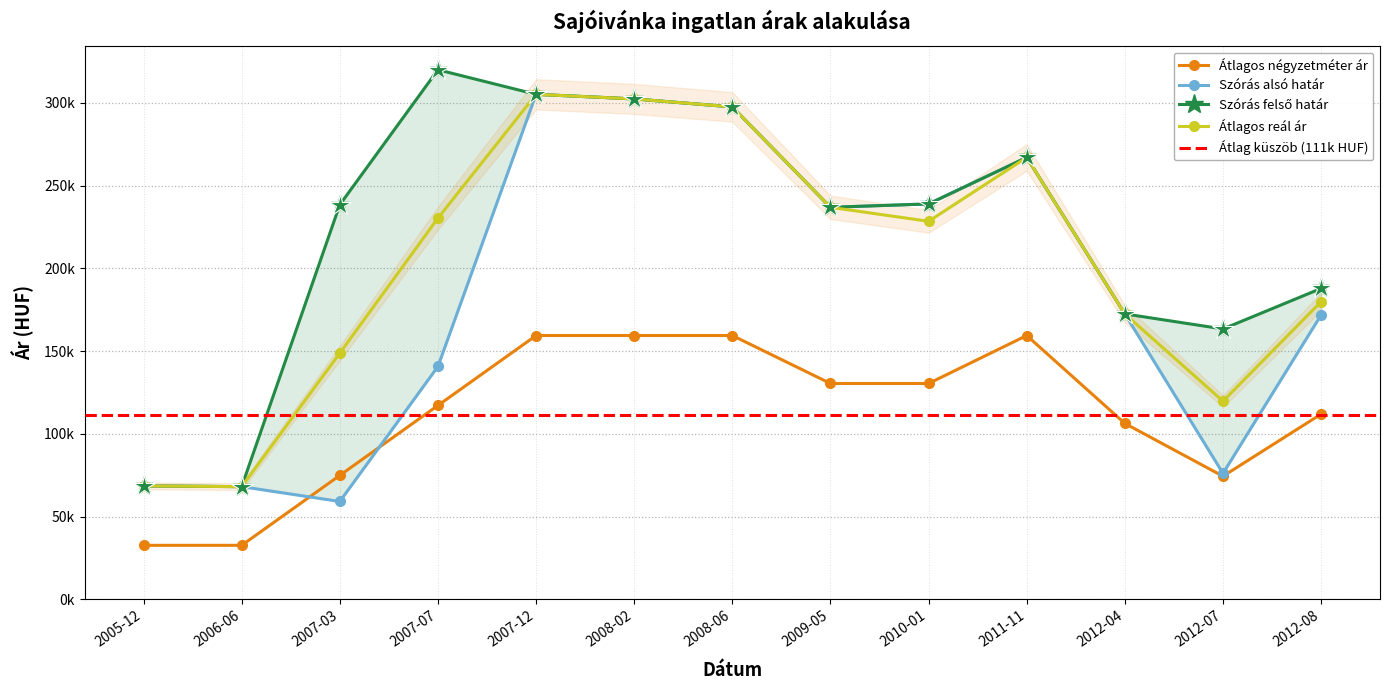

Rank the series by their average value, from highest to lowest.

Szórás felső határ, Átlagos reál ár, Szórás alsó határ, Átlagos négyzetméter ár